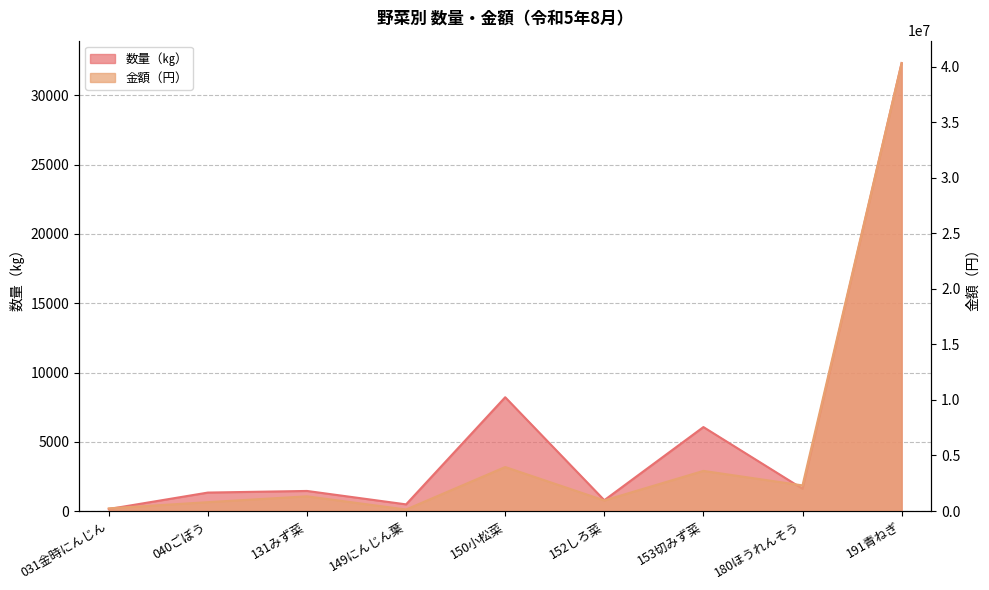

What is the total value across all series at 031金時にんじん?

241912